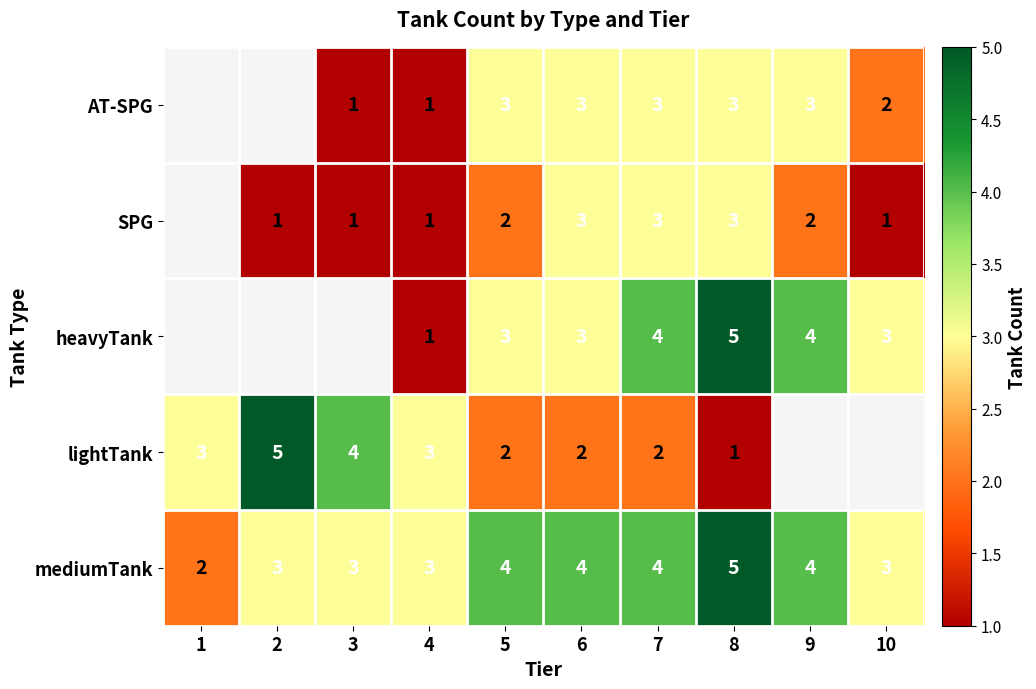

What is the total value across all series at 7?

16